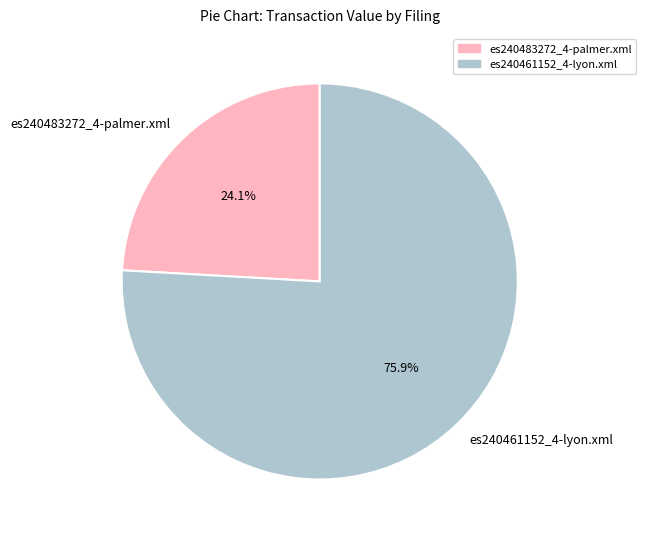

To the nearest percent, what is the difference between the largest and smallest slice percentages?

52%